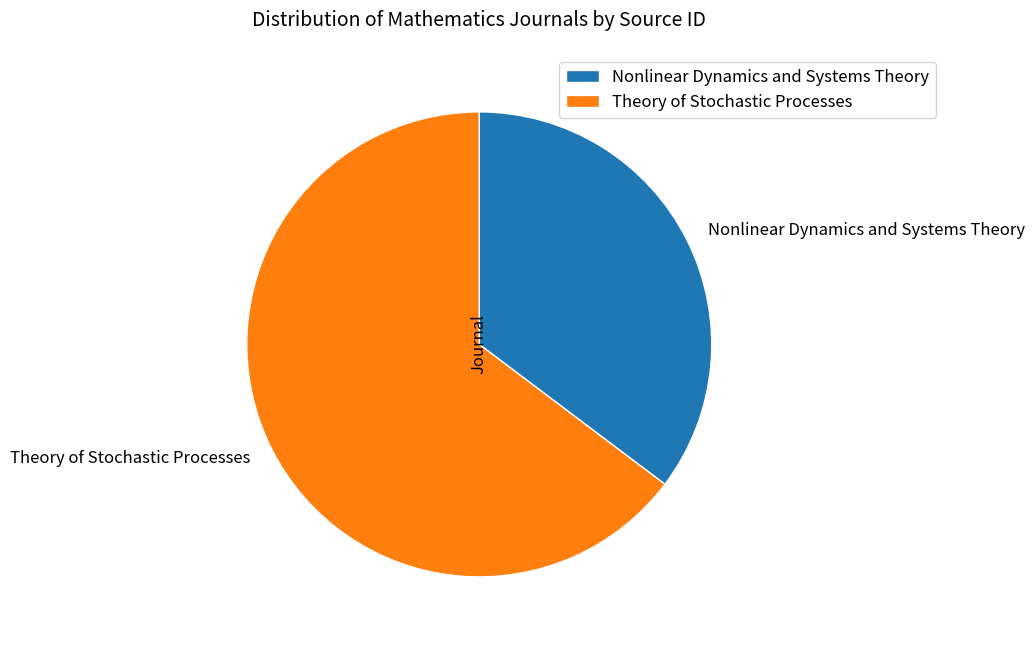

True or false: Nonlinear Dynamics and Systems Theory accounts for 48% of the total.

False